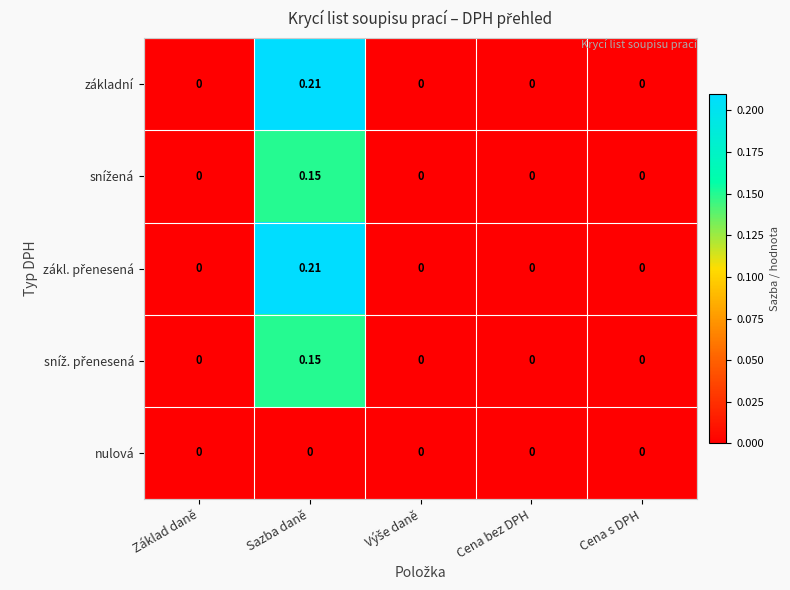

At which category is the sum across all series the highest?

Sazba daně